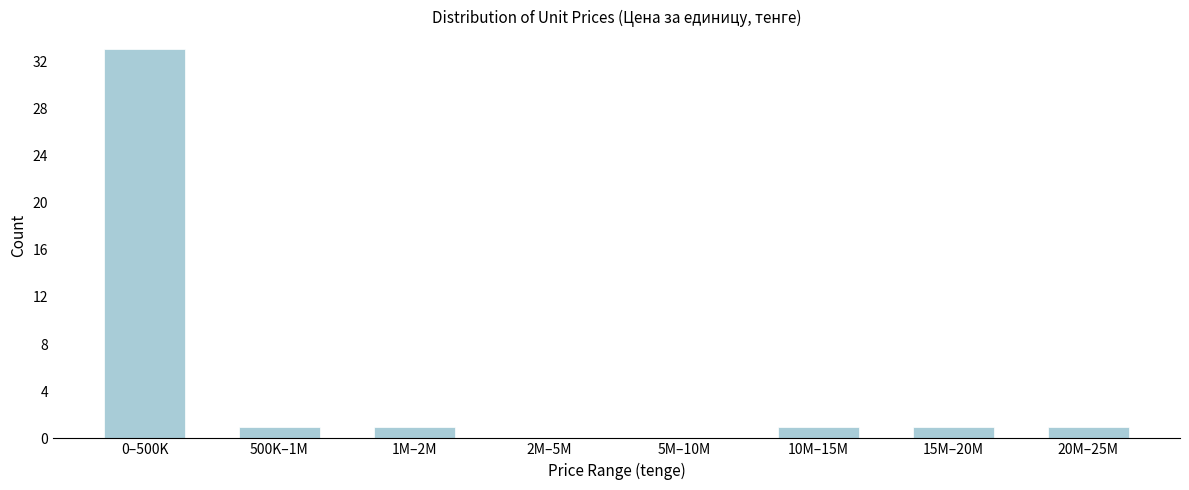

Reading left to right, transcribe all the data shown in this chart.

0–500K=33	500K–1M=1	1M–2M=1	2M–5M=0	5M–10M=0	10M–15M=1	15M–20M=1	20M–25M=1